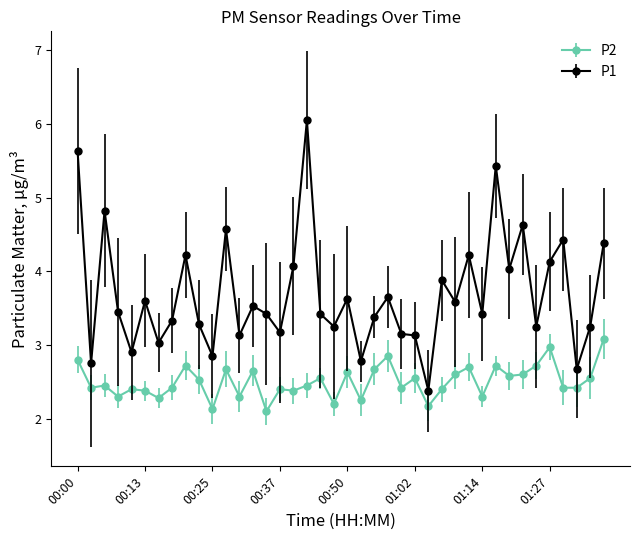

What is the difference between the maximum and minimum values in the P1 series?

3.7